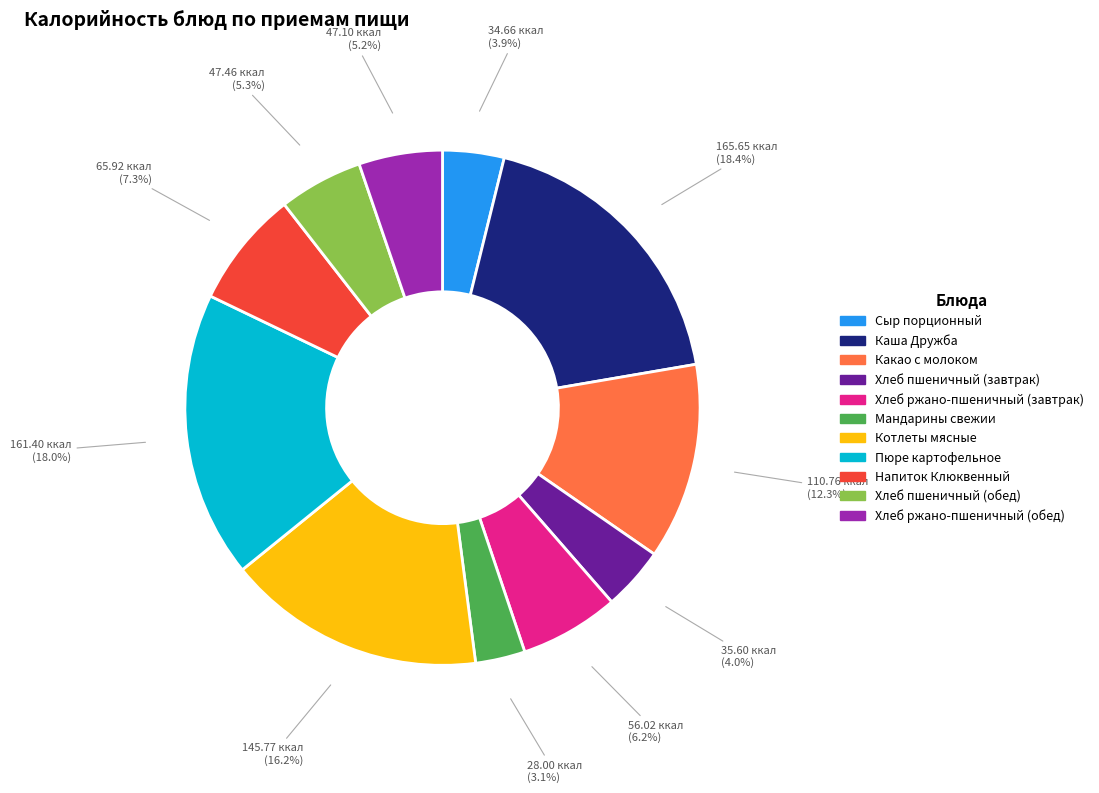

Is the sum of Котлеты мясные and Напиток Клюквенный greater than half?

No